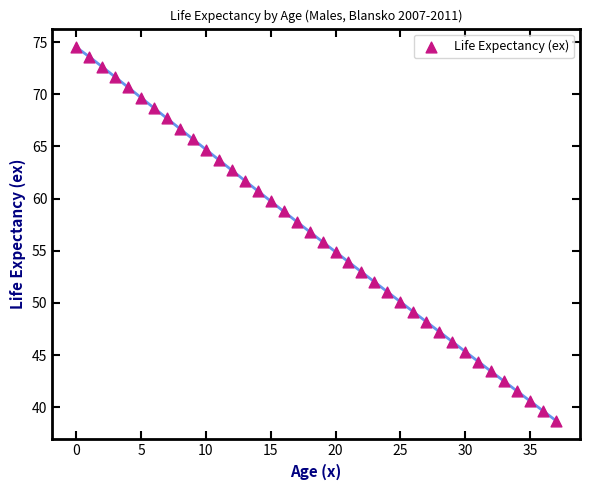

What is the range of Y values (max minus min)?

35.8